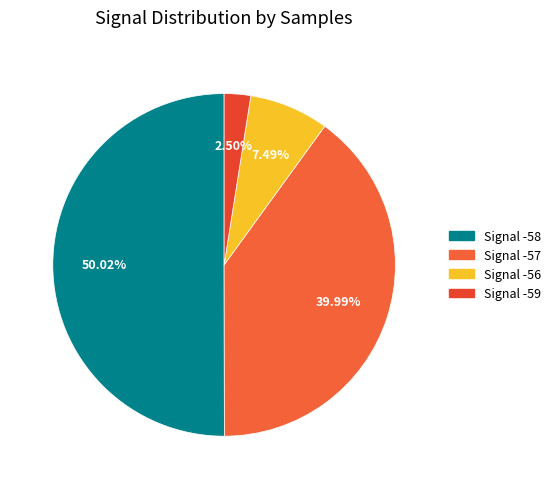

How many slices are in this pie chart?

4